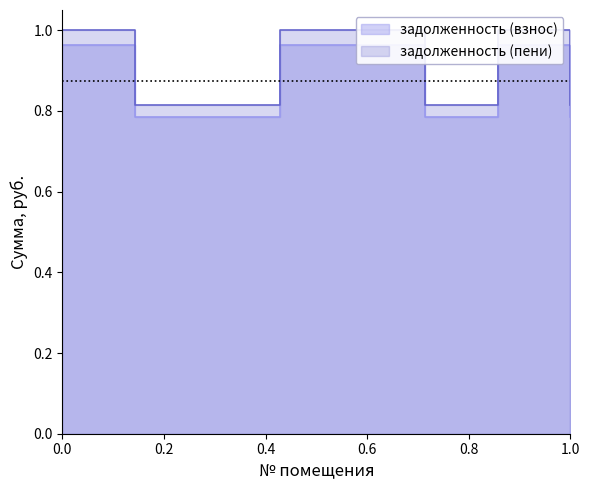

Which category has the highest value across all series?

1